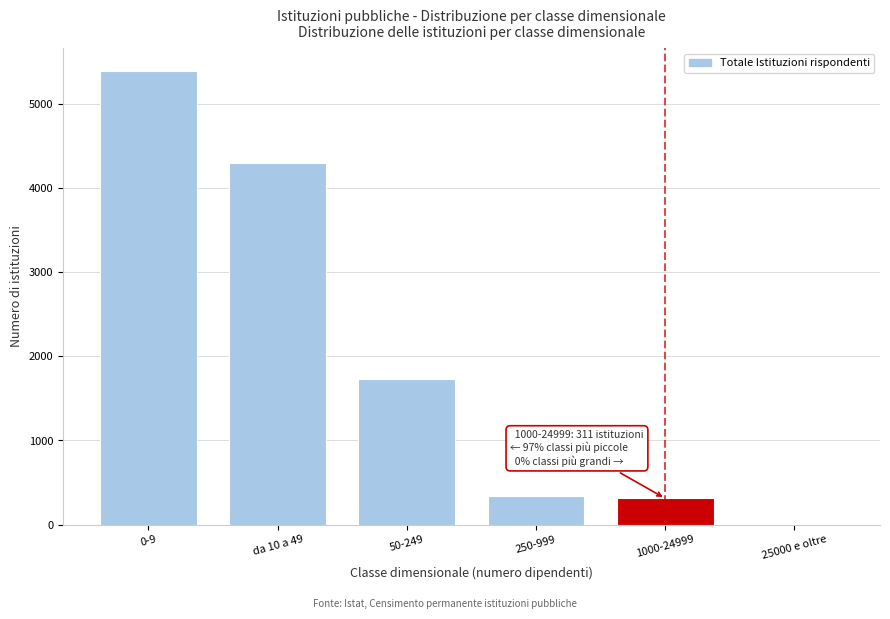

Reading right to left, list all the values displayed in this chart.

25000 e oltre=5	1000-24999=311	250-999=334	50-249=1729	da 10 a 49=4298	0-9=5397